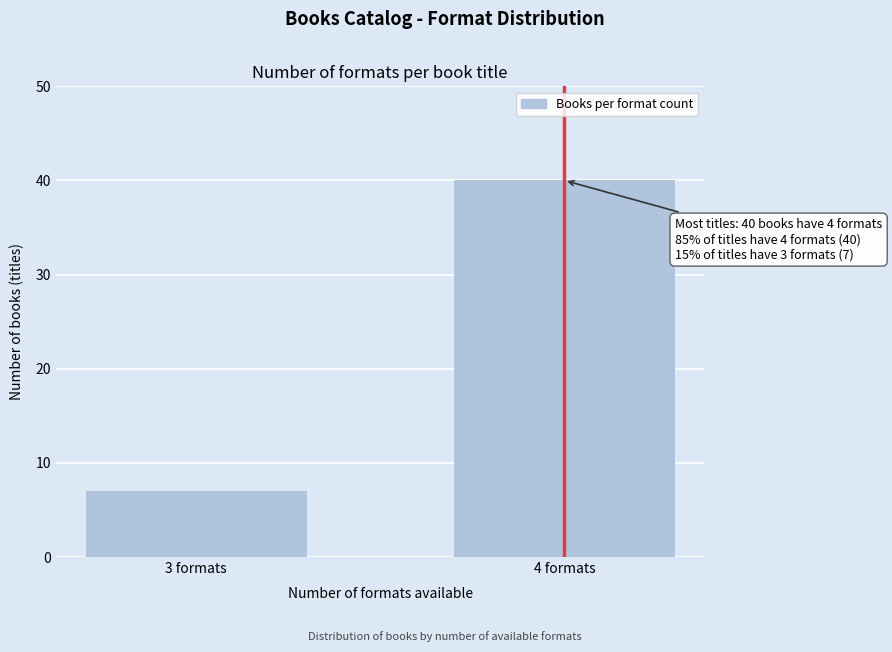

Reading left to right, what are all the values shown in this chart?

3 formats=7	4 formats=40